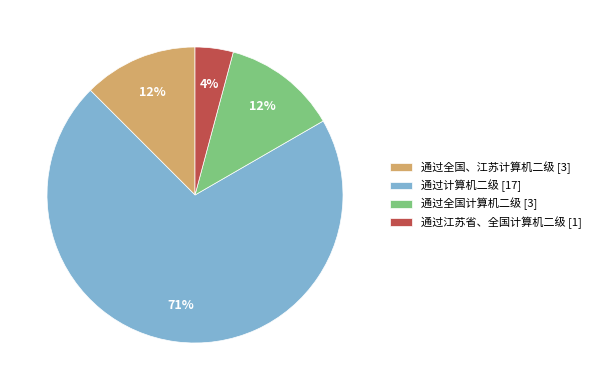

Approximately how many times larger is the value at 通过全国、江苏计算机二级 compared to 通过全国计算机二级?

1.0